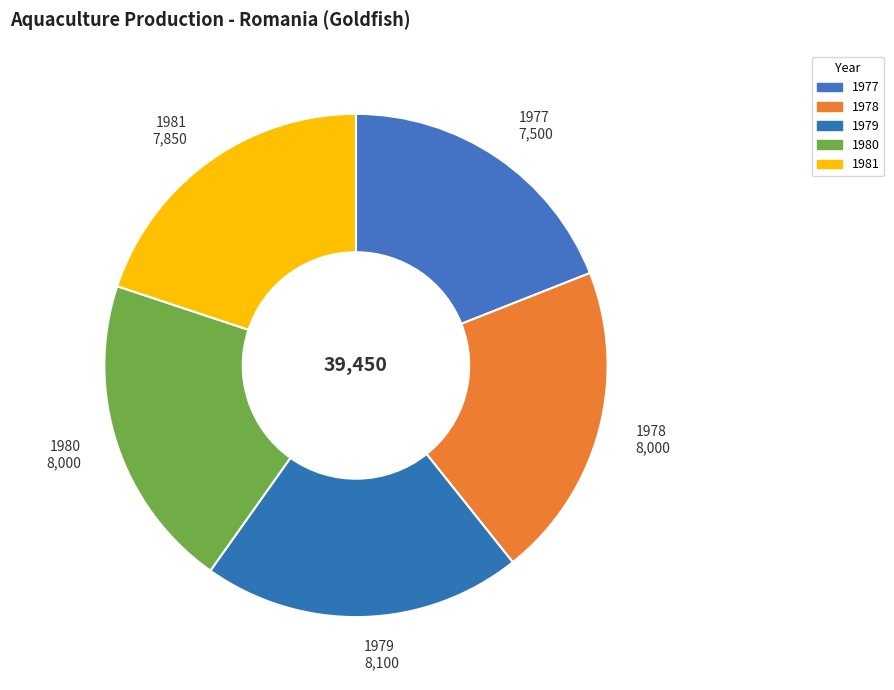

Count the number of slices in the pie.

5